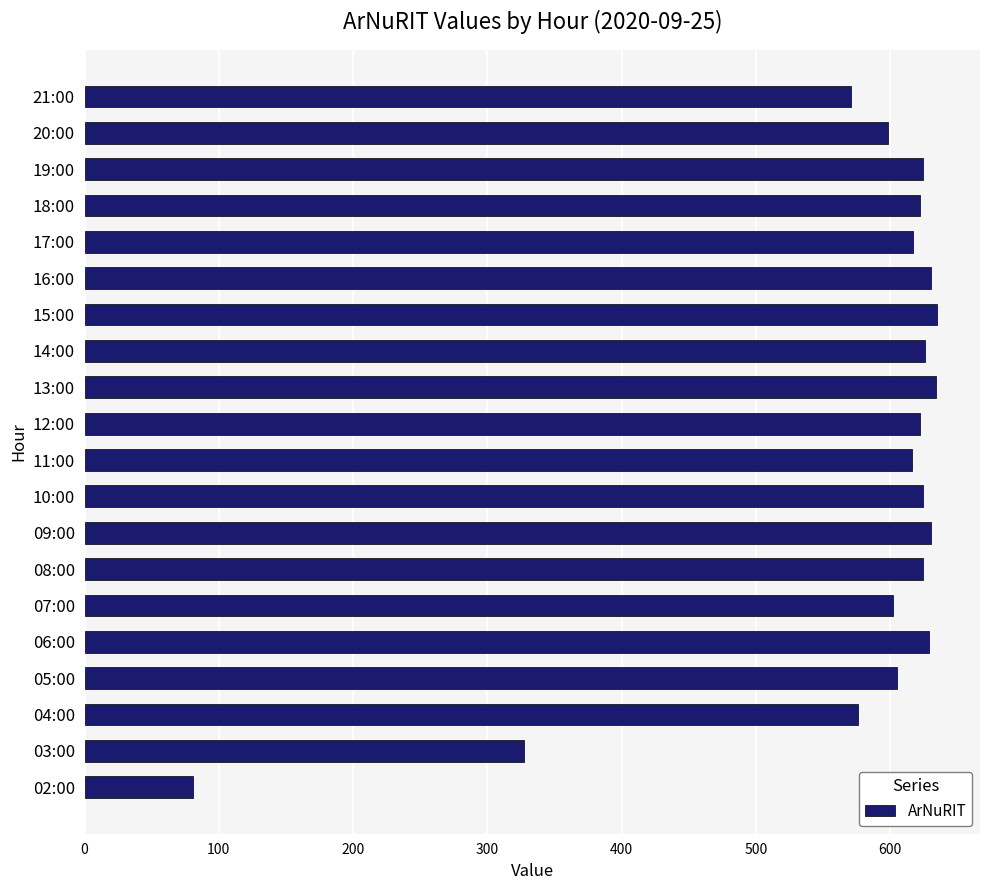

What is the change in value from 10:00 to 21:00?

-53